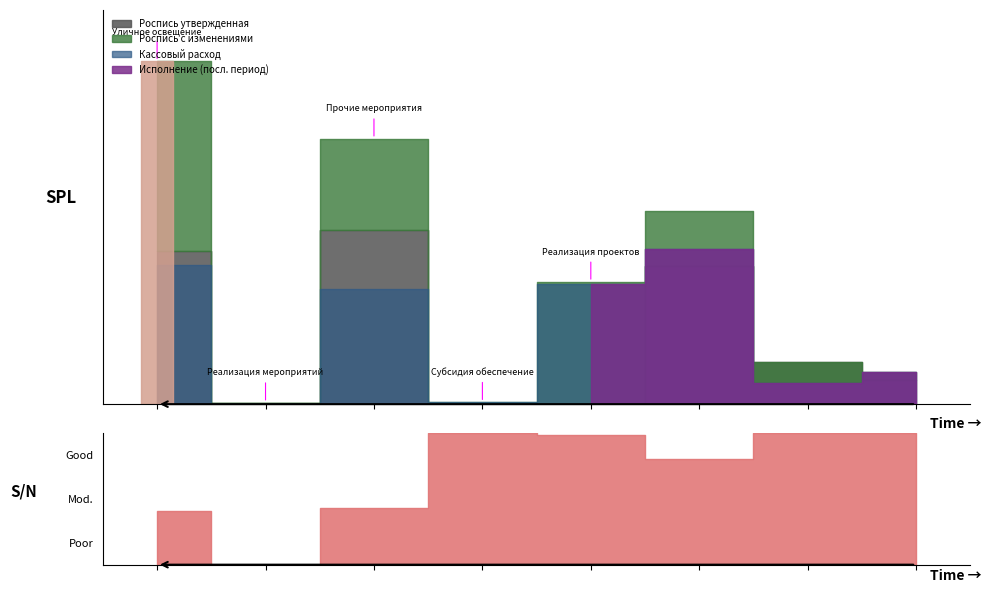

What position from the right is Реализация проектов?

4